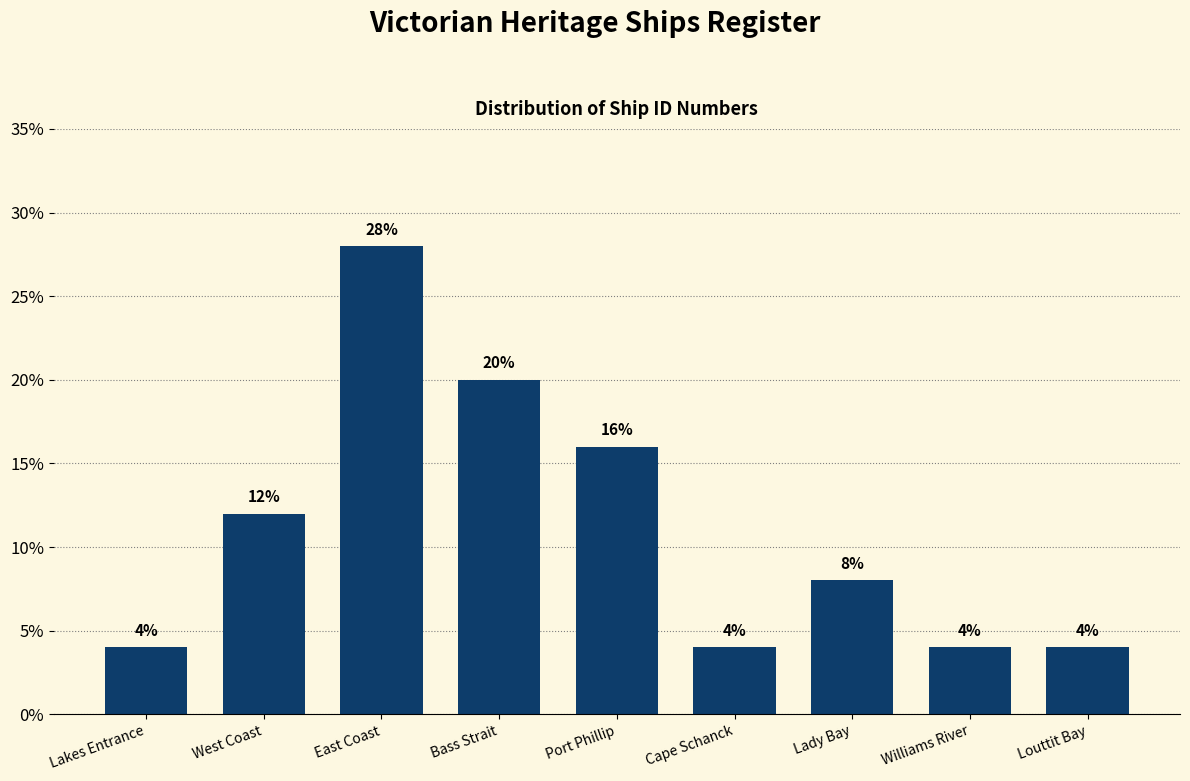

Reading right to left, list all the values displayed in this chart.

4.0	4.0	8.0	4.0	16.0	20.0	28.0	12.0	4.0